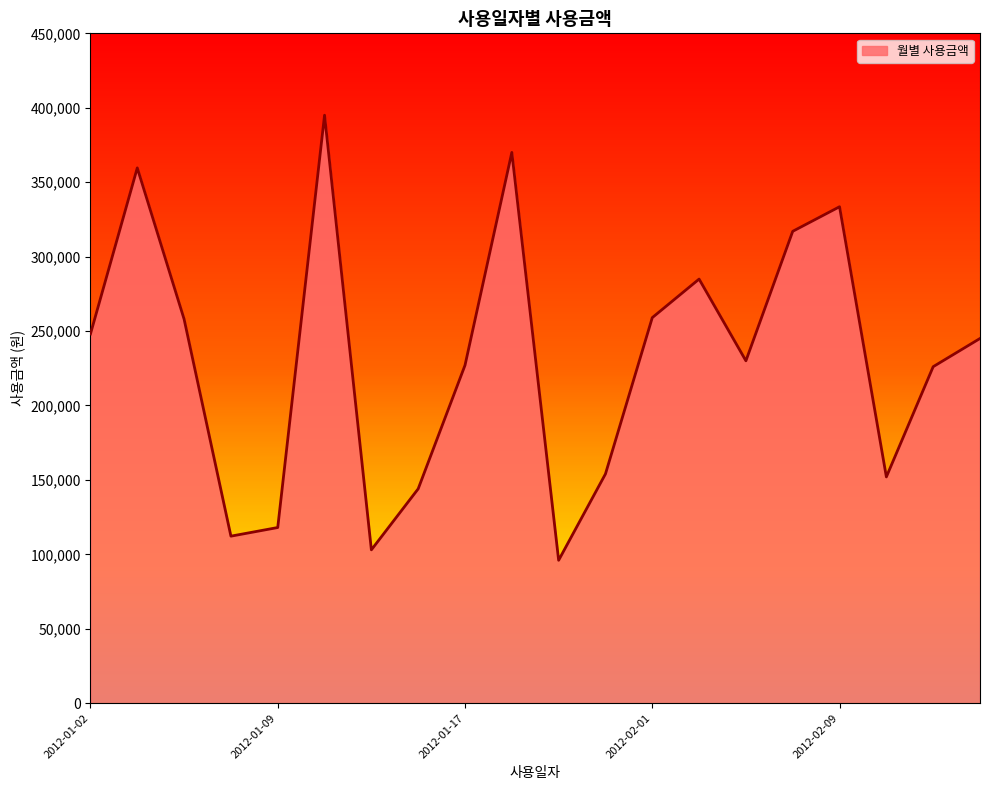

What is the minimum value shown in the chart?

96000